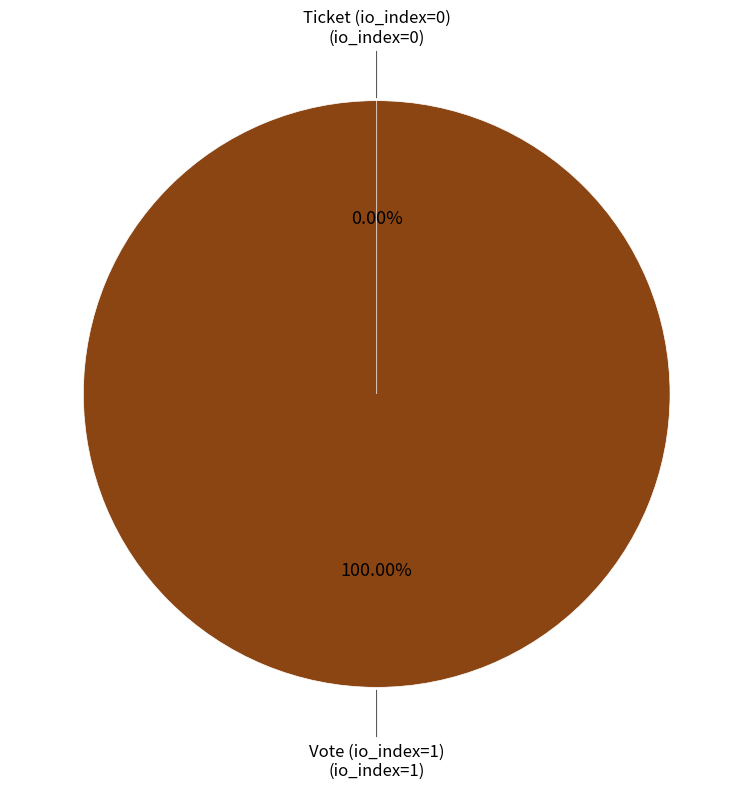

Which category has the smallest portion of the pie?

Ticket (io_index=0)